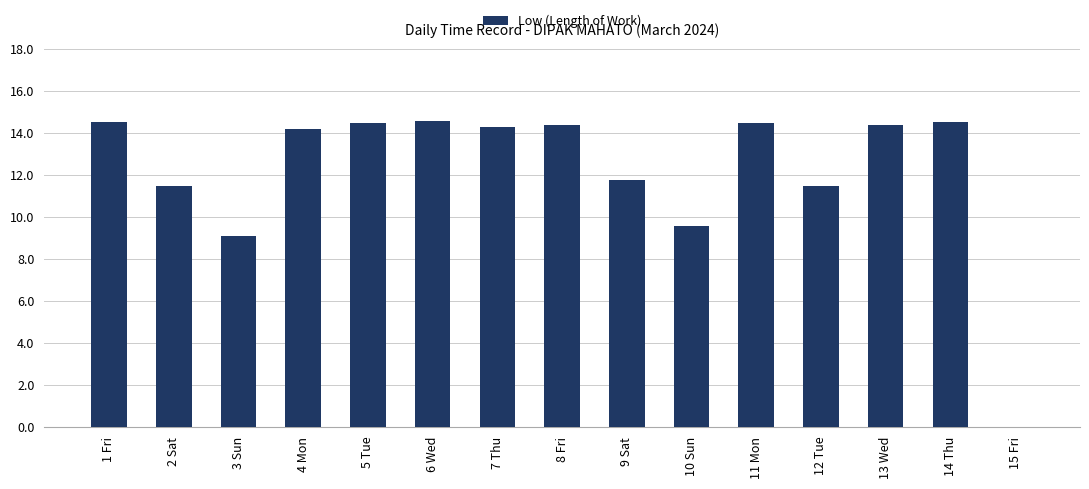

Where is the data nearest to the value 7?

3 Sun